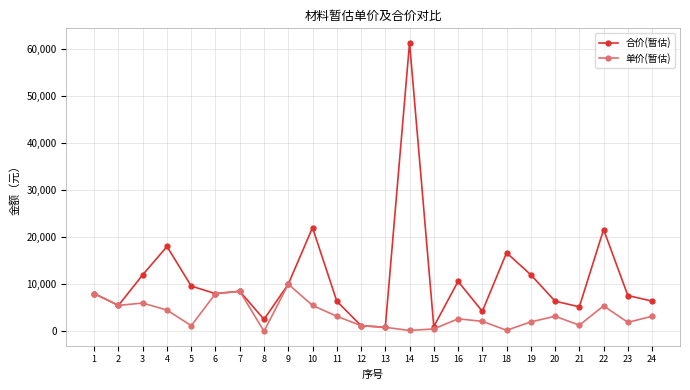

Is this an area chart (filled region under the line)?

No